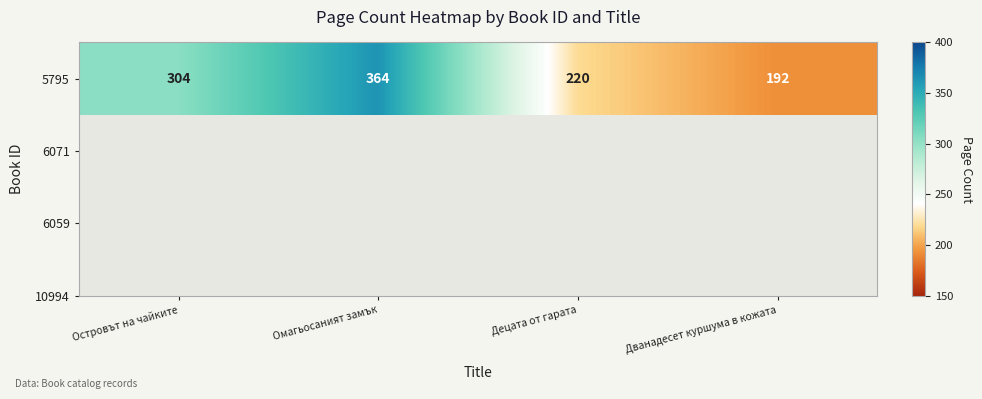

Where does the data first go above 304?

Омагьосаният замък